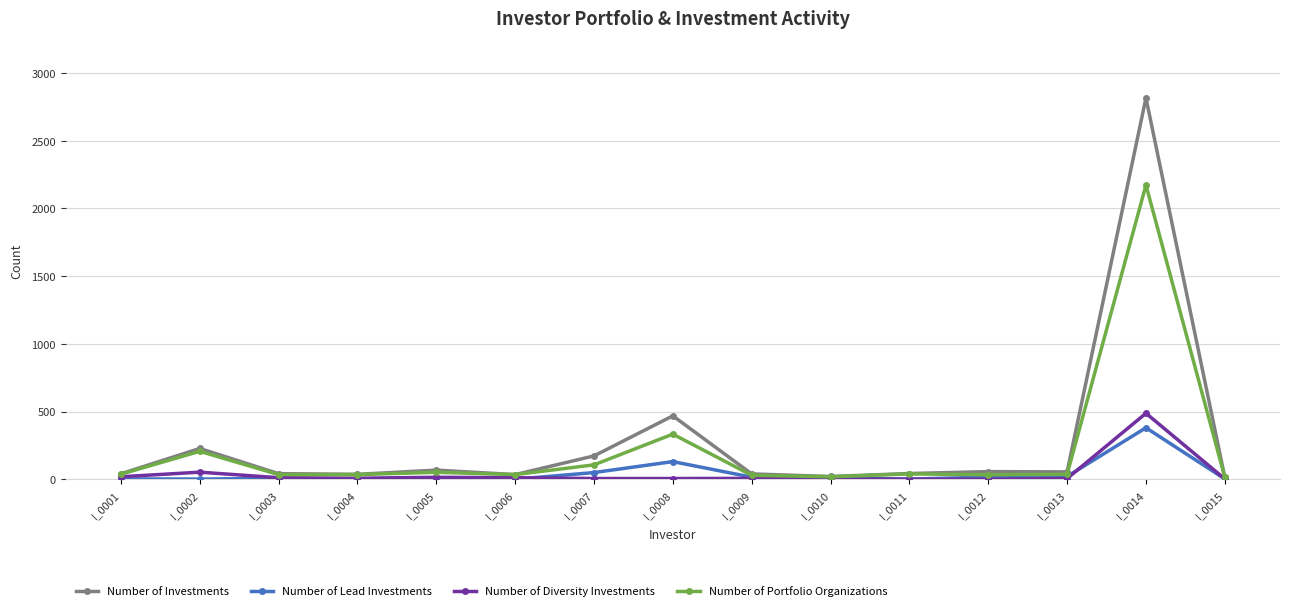

The value of Number of Portfolio Organizations at I_0007 is 106. True or false?

True